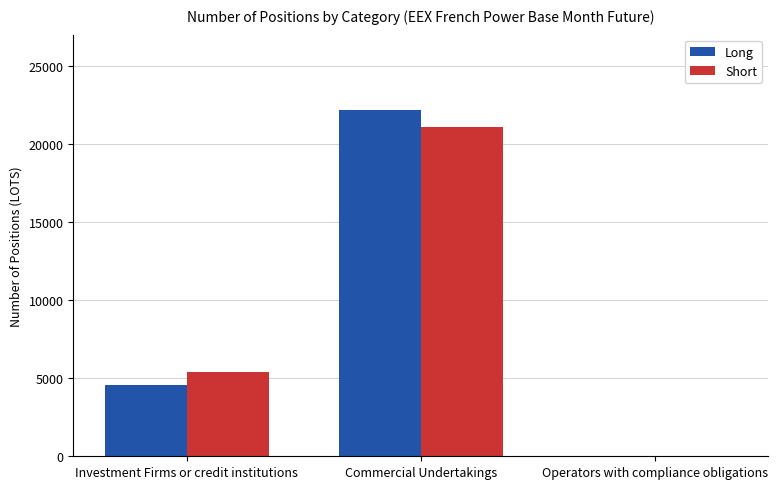

Is it true that Short equals 8441 at Investment Firms or credit institutions?

False